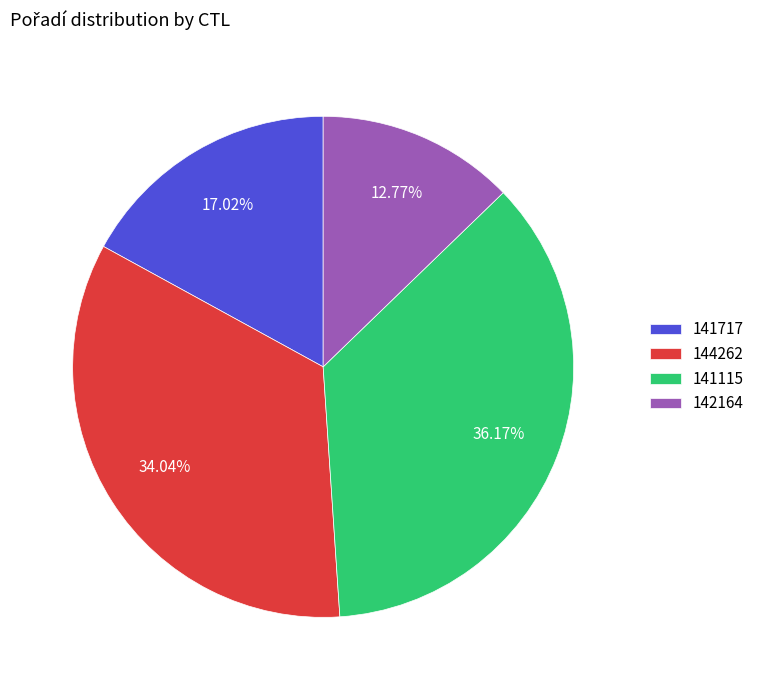

Is it true that 141717 is 9% of the pie?

False